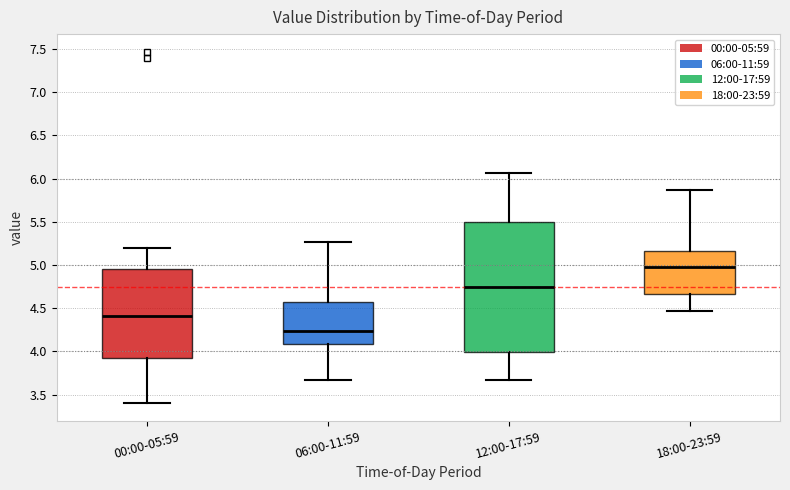

Where does the lower whisker of the box for 06:00-11:59 end on the y-axis? The values are not printed on the chart, so give them approximately, as read against the axis.

3.65